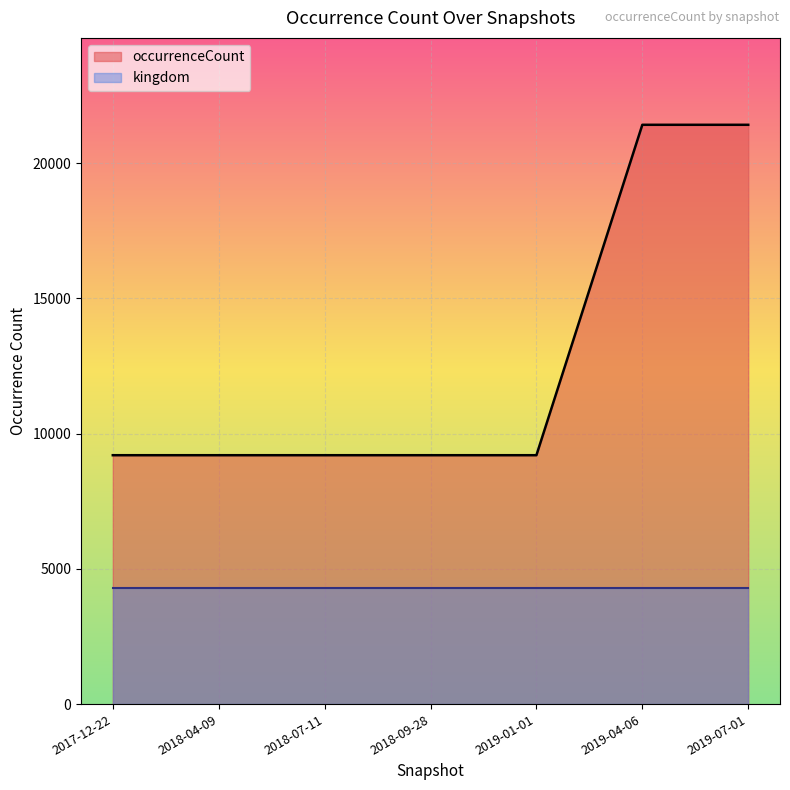

Which label corresponds to the smallest value in the chart?

2019-07-01